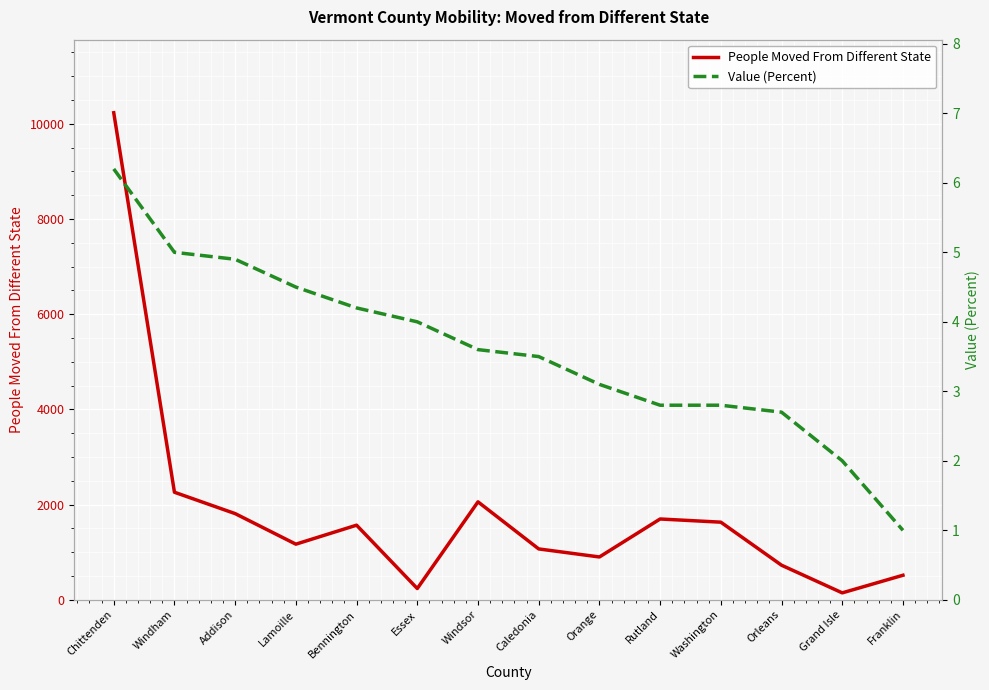

What is the label of the 4th point from the right?

Washington